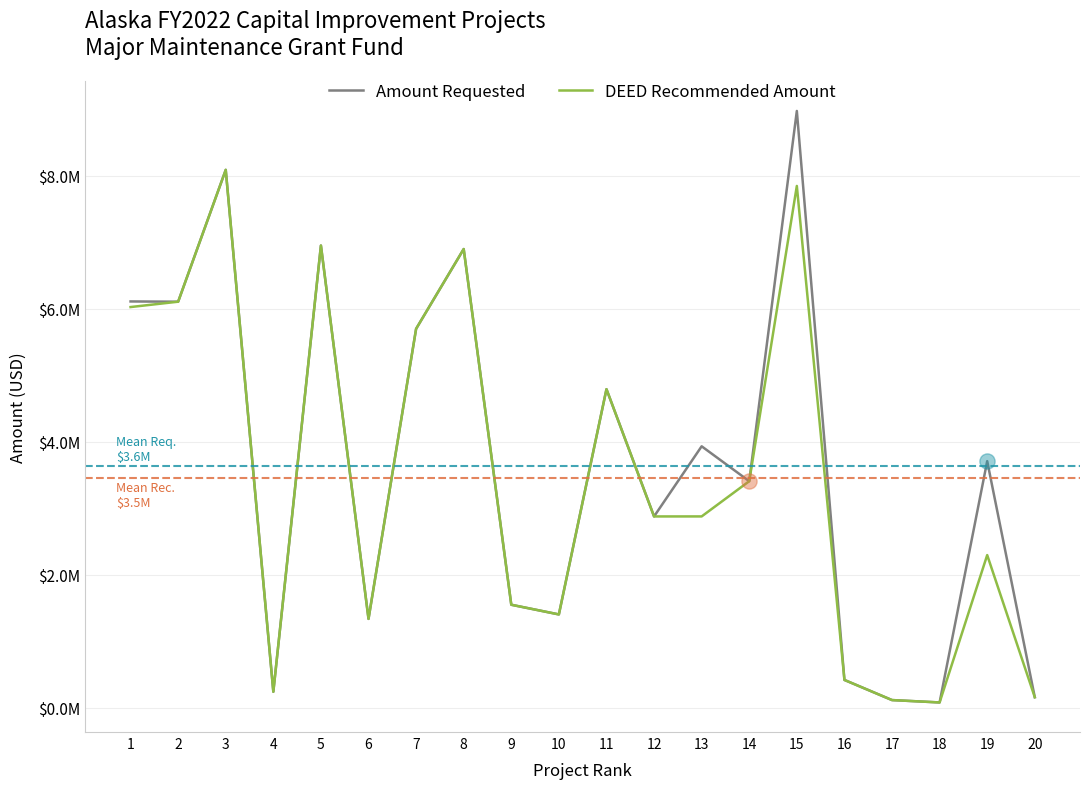

What are all the series names shown in the legend?

Amount Requested, DEED Recommended Amount